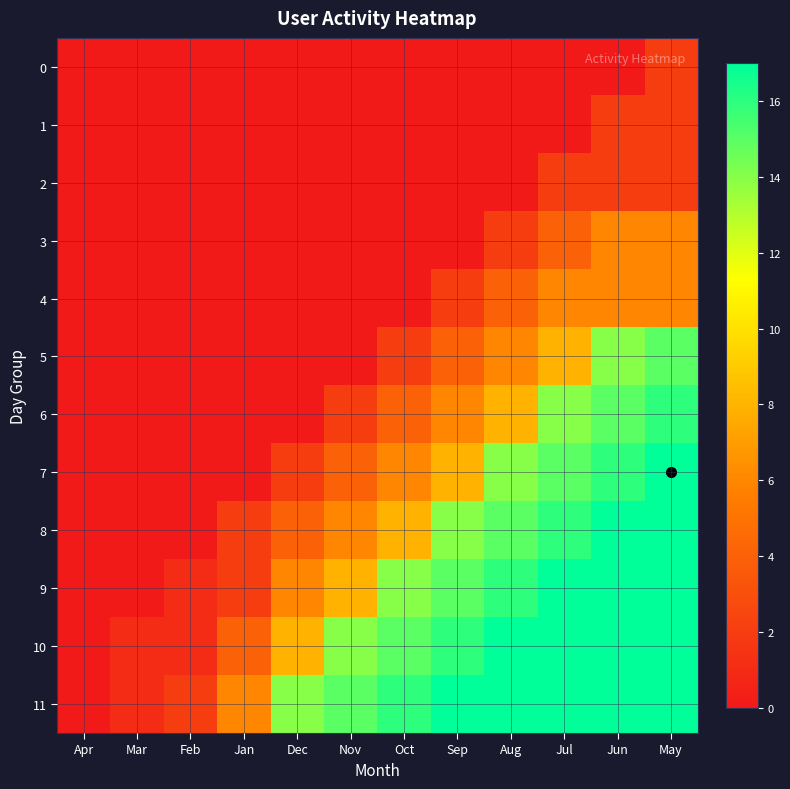

Reading left to right, transcribe all the data shown in this chart.

0: Apr=0	Mar=0	Feb=0	Jan=0	Dec=0	Nov=0	Oct=0	Sep=0	Aug=0	Jul=0	Jun=0	May=2
1: Apr=0	Mar=0	Feb=0	Jan=0	Dec=0	Nov=0	Oct=0	Sep=0	Aug=0	Jul=0	Jun=2	May=2
2: Apr=0	Mar=0	Feb=0	Jan=0	Dec=0	Nov=0	Oct=0	Sep=0	Aug=0	Jul=2	Jun=2	May=2
3: Apr=0	Mar=0	Feb=0	Jan=0	Dec=0	Nov=0	Oct=0	Sep=0	Aug=2	Jul=4	Jun=6	May=6
4: Apr=0	Mar=0	Feb=0	Jan=0	Dec=0	Nov=0	Oct=0	Sep=2	Aug=4	Jul=6	Jun=6	May=6
5: Apr=0	Mar=0	Feb=0	Jan=0	Dec=0	Nov=0	Oct=2	Sep=4	Aug=6	Jul=8	Jun=14	May=15
6: Apr=0	Mar=0	Feb=0	Jan=0	Dec=0	Nov=2	Oct=4	Sep=6	Aug=8	Jul=14	Jun=15	May=16
7: Apr=0	Mar=0	Feb=0	Jan=0	Dec=2	Nov=4	Oct=6	Sep=8	Aug=14	Jul=15	Jun=16	May=17
8: Apr=0	Mar=0	Feb=0	Jan=2	Dec=4	Nov=6	Oct=8	Sep=14	Aug=15	Jul=16	Jun=17	May=17
9: Apr=0	Mar=0	Feb=1	Jan=2	Dec=6	Nov=8	Oct=14	Sep=15	Aug=16	Jul=17	Jun=17	May=17
10: Apr=0	Mar=1	Feb=1	Jan=4	Dec=8	Nov=14	Oct=15	Sep=16	Aug=17	Jul=17	Jun=17	May=17
11: Apr=0	Mar=1	Feb=2	Jan=6	Dec=14	Nov=15	Oct=16	Sep=17	Aug=17	Jul=17	Jun=17	May=17